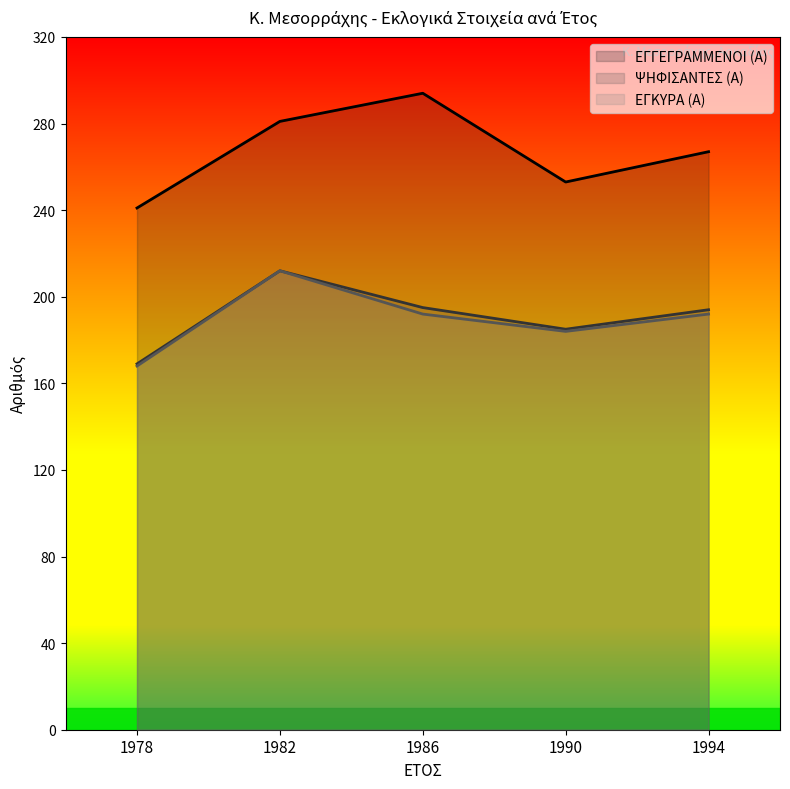

Which series has the largest range (max minus min)?

ΕΓΓΕΓΡΑΜΜΕΝΟΙ (Α)